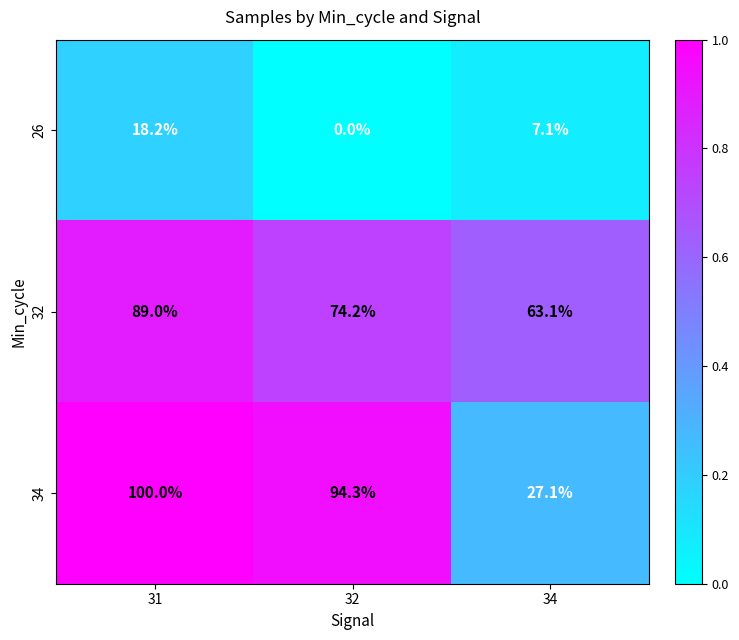

Is it true that 26 equals 18.2 at 31?

True